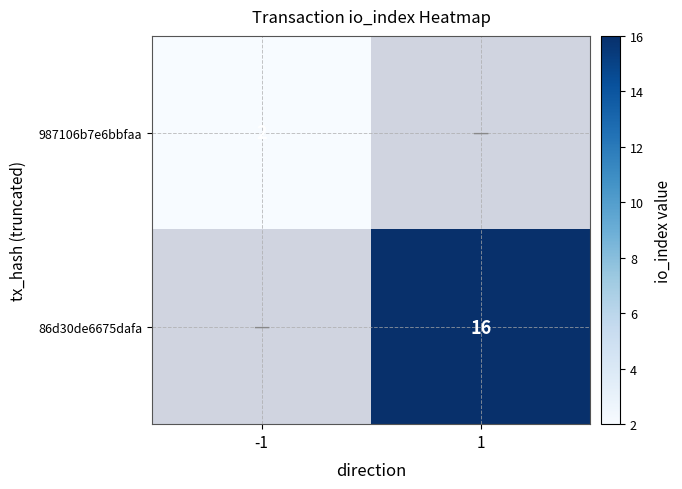

Is it true that 987106b7e6bbfaa equals 3 at -1?

False